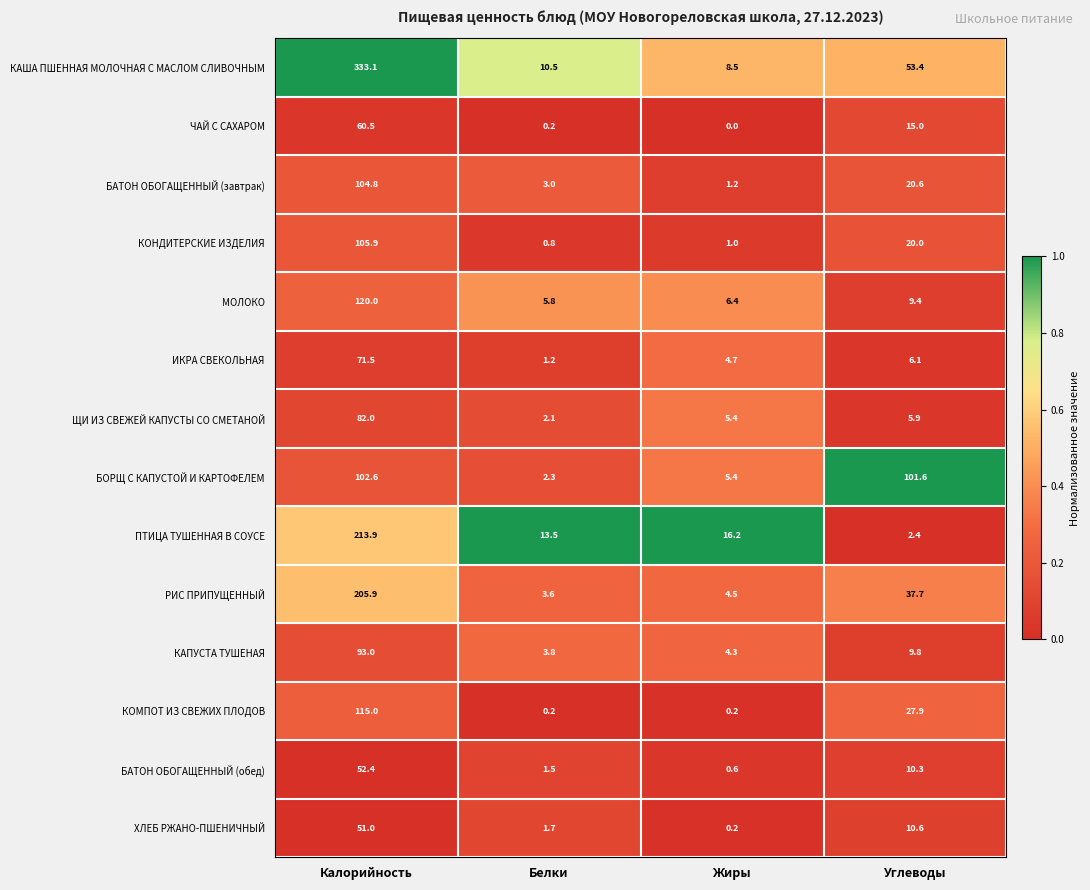

What is the average value of the ЧАЙ С САХАРОМ series?

18.9